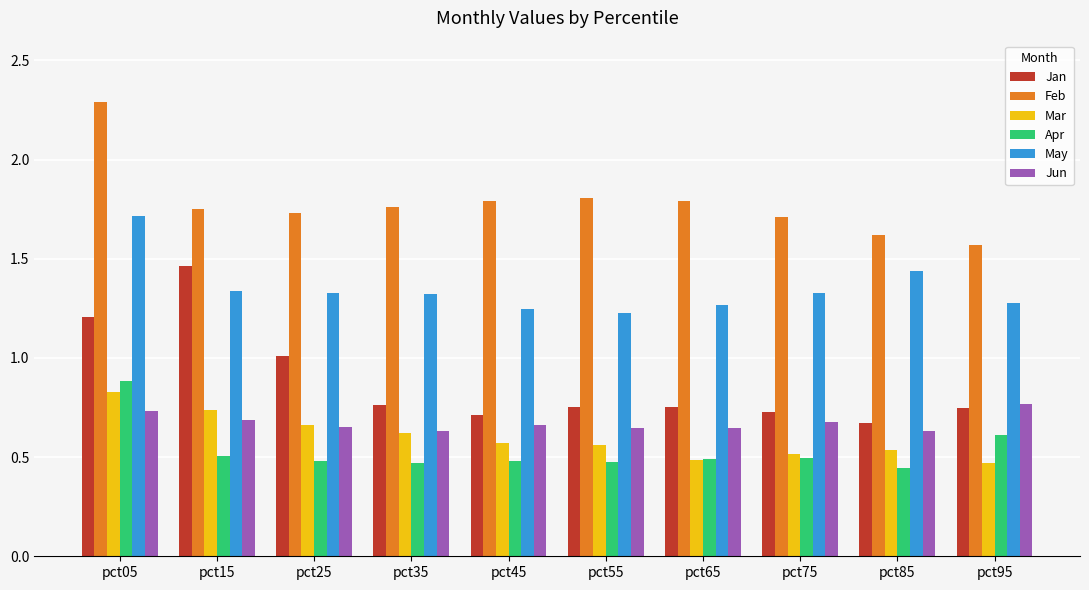

Which category has the highest value in the Apr series?

pct05